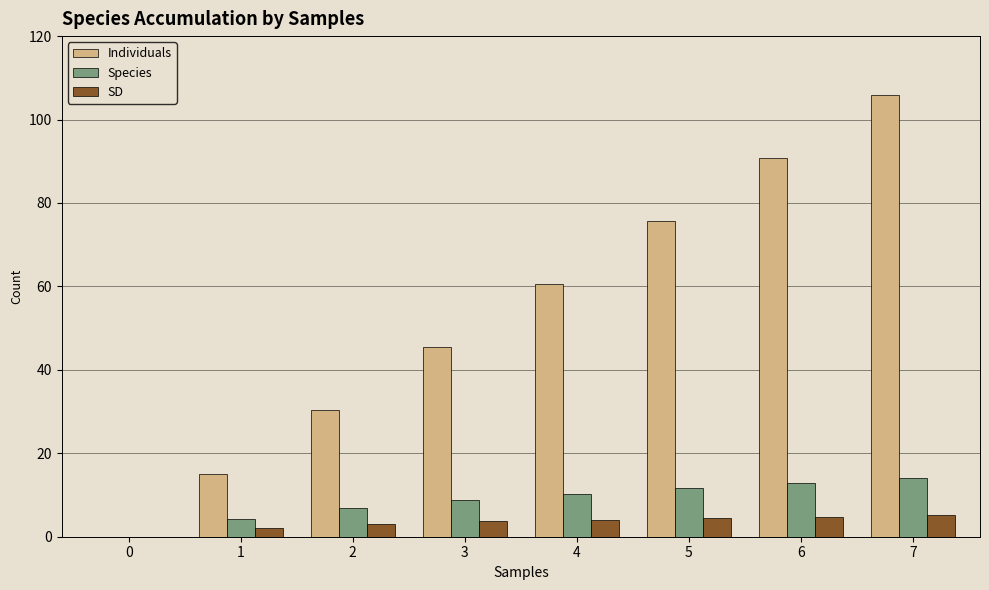

The value of Individuals at 7 is 36.3. True or false?

False